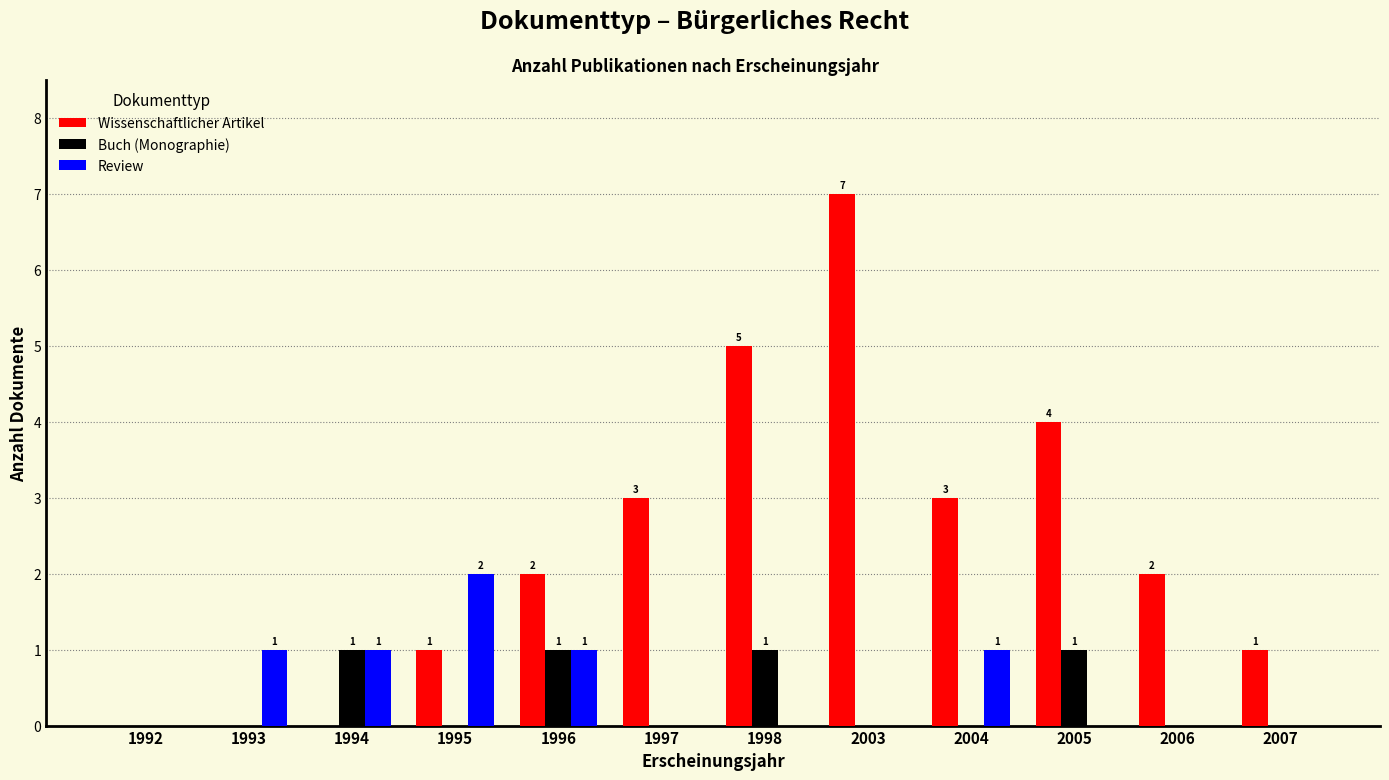

How many Wissenschaftlicher Artikel values are between 1 and 4?

7